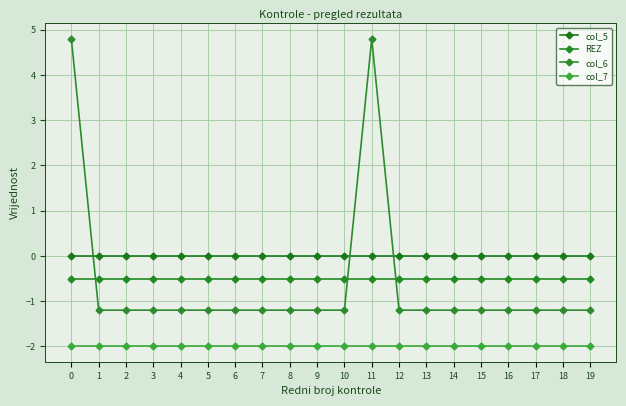

Reading left to right, transcribe all the data shown in this chart.

col_5: 0=0.0	1=0.0	2=0.0	3=0.0	4=0.0	5=0.0	6=0.0	7=0.0	8=0.0	9=0.0	10=0.0	11=0.0	12=0.0	13=0.0	14=0.0	15=0.0	16=0.0	17=0.0	18=0.0	19=0.0
REZ: 0=-0.5	1=-0.5	2=-0.5	3=-0.5	4=-0.5	5=-0.5	6=-0.5	7=-0.5	8=-0.5	9=-0.5	10=-0.5	11=-0.5	12=-0.5	13=-0.5	14=-0.5	15=-0.5	16=-0.5	17=-0.5	18=-0.5	19=-0.5
col_6: 0=4.8	1=-1.2	2=-1.2	3=-1.2	4=-1.2	5=-1.2	6=-1.2	7=-1.2	8=-1.2	9=-1.2	10=-1.2	11=4.8	12=-1.2	13=-1.2	14=-1.2	15=-1.2	16=-1.2	17=-1.2	18=-1.2	19=-1.2
col_7: 0=-2.0	1=-2.0	2=-2.0	3=-2.0	4=-2.0	5=-2.0	6=-2.0	7=-2.0	8=-2.0	9=-2.0	10=-2.0	11=-2.0	12=-2.0	13=-2.0	14=-2.0	15=-2.0	16=-2.0	17=-2.0	18=-2.0	19=-2.0